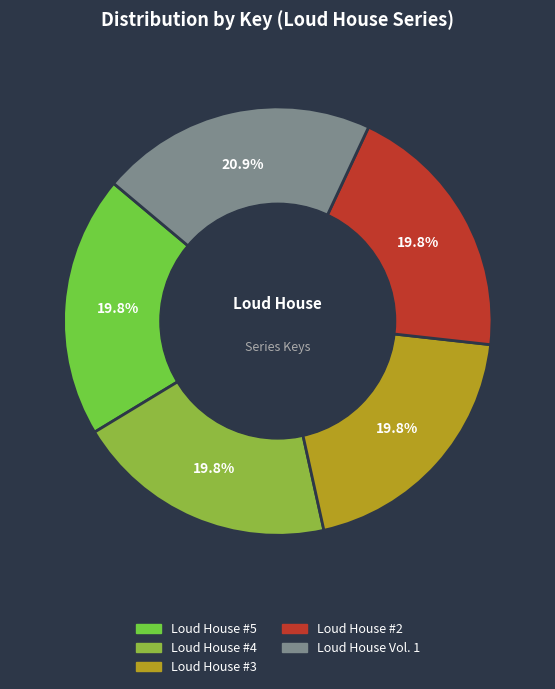

Does Loud House #4 account for over 50% of the chart?

No